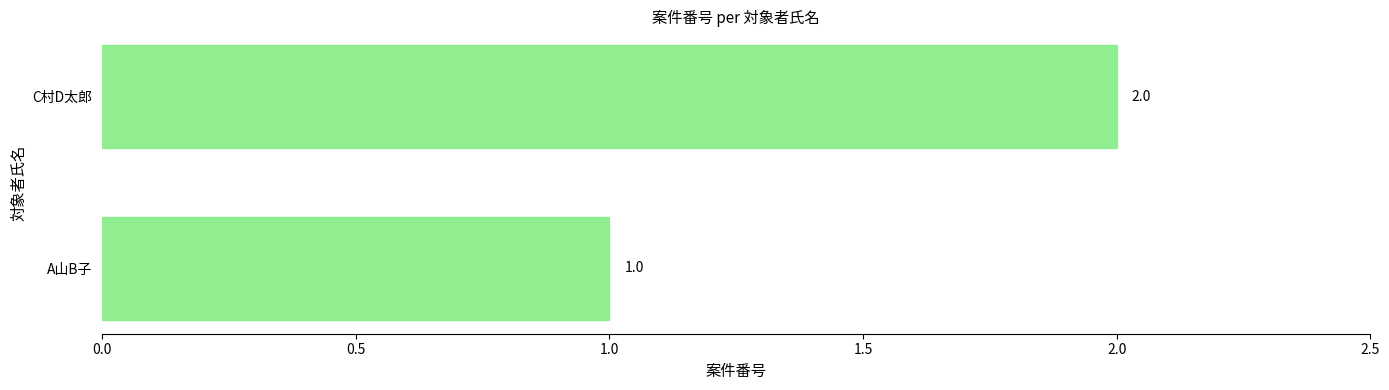

What is the sum of all values?

3